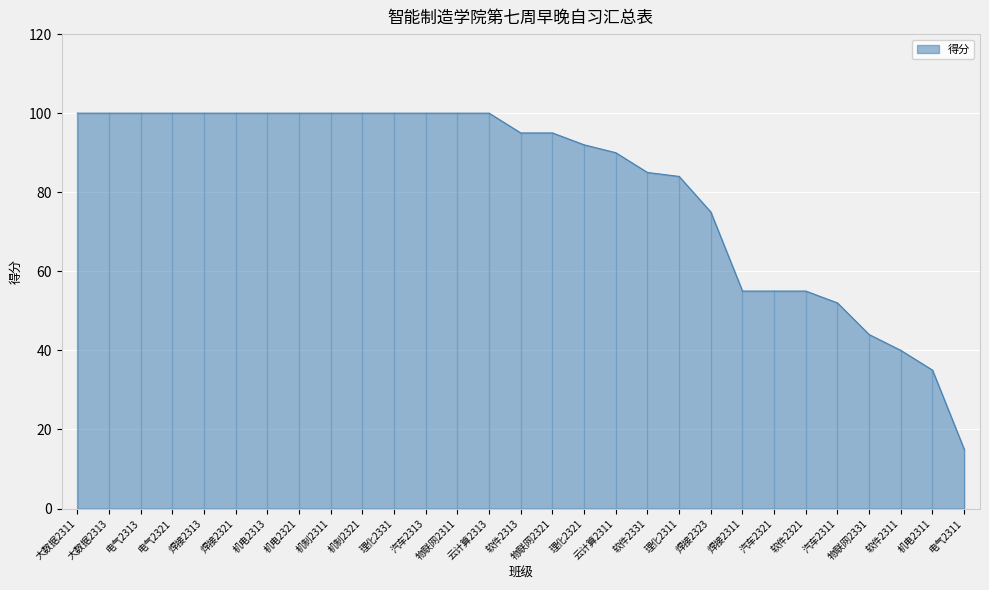

Where does the data first go above 95?

大数据2311